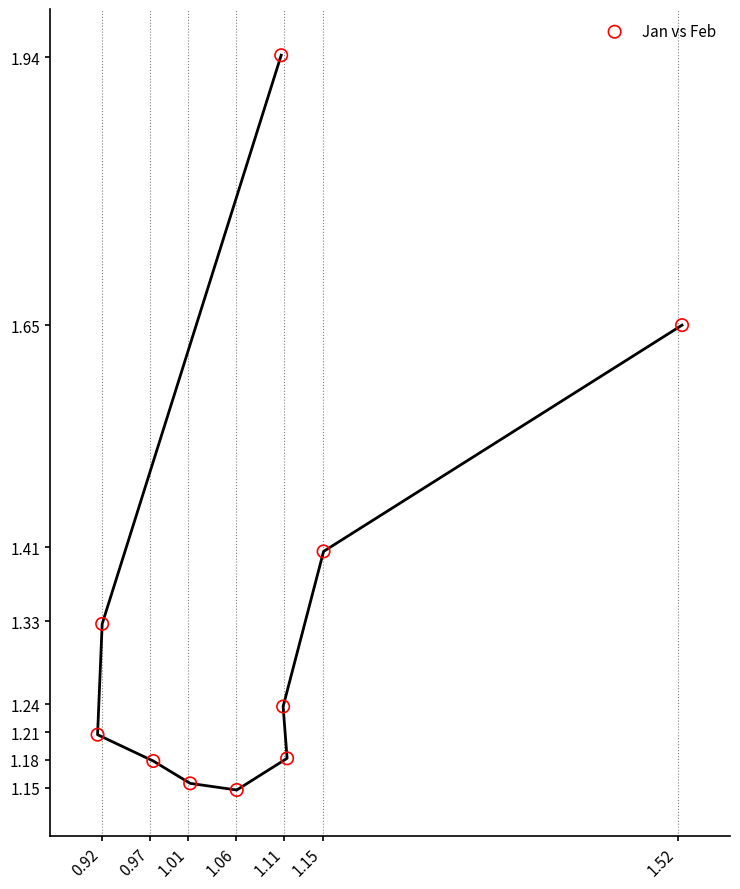

What is the range of X values (max minus min)?

0.6